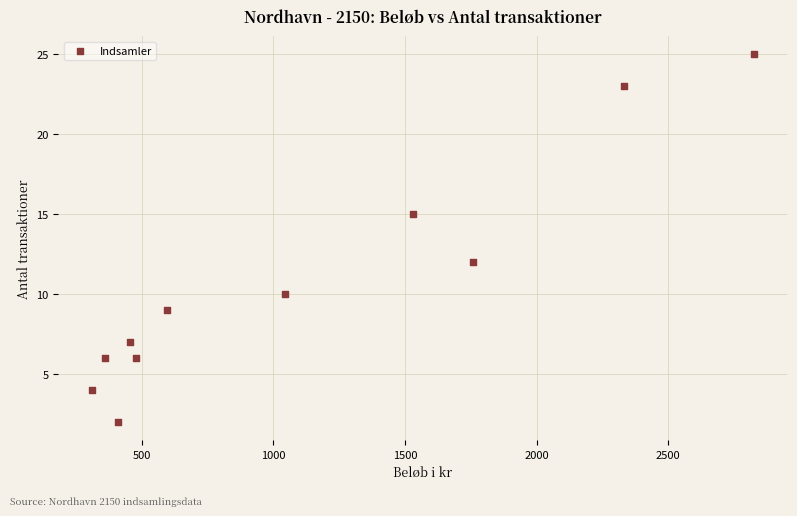

What is the average X value?

1100